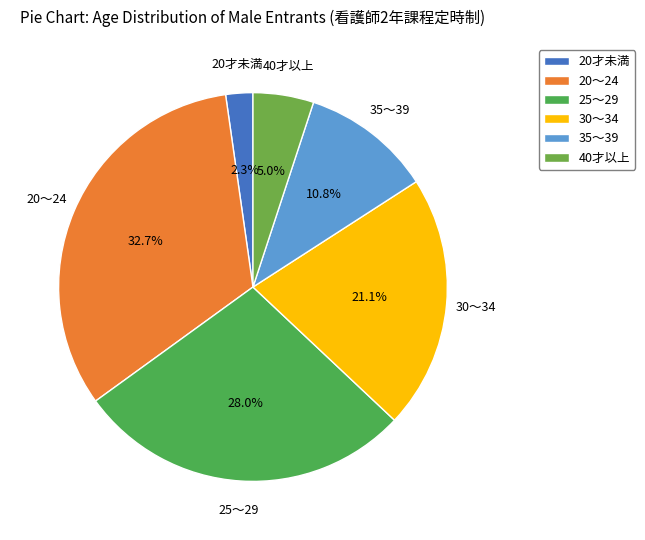

Rank the categories by value from lowest to highest.

20才未満, 40才以上, 35～39, 30～34, 25～29, 20～24